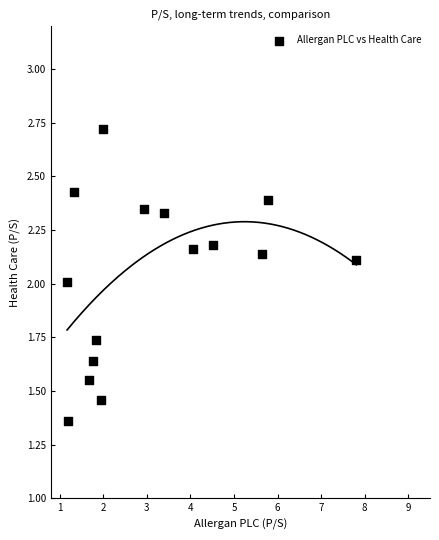

What is the range of X values (max minus min)?

6.6